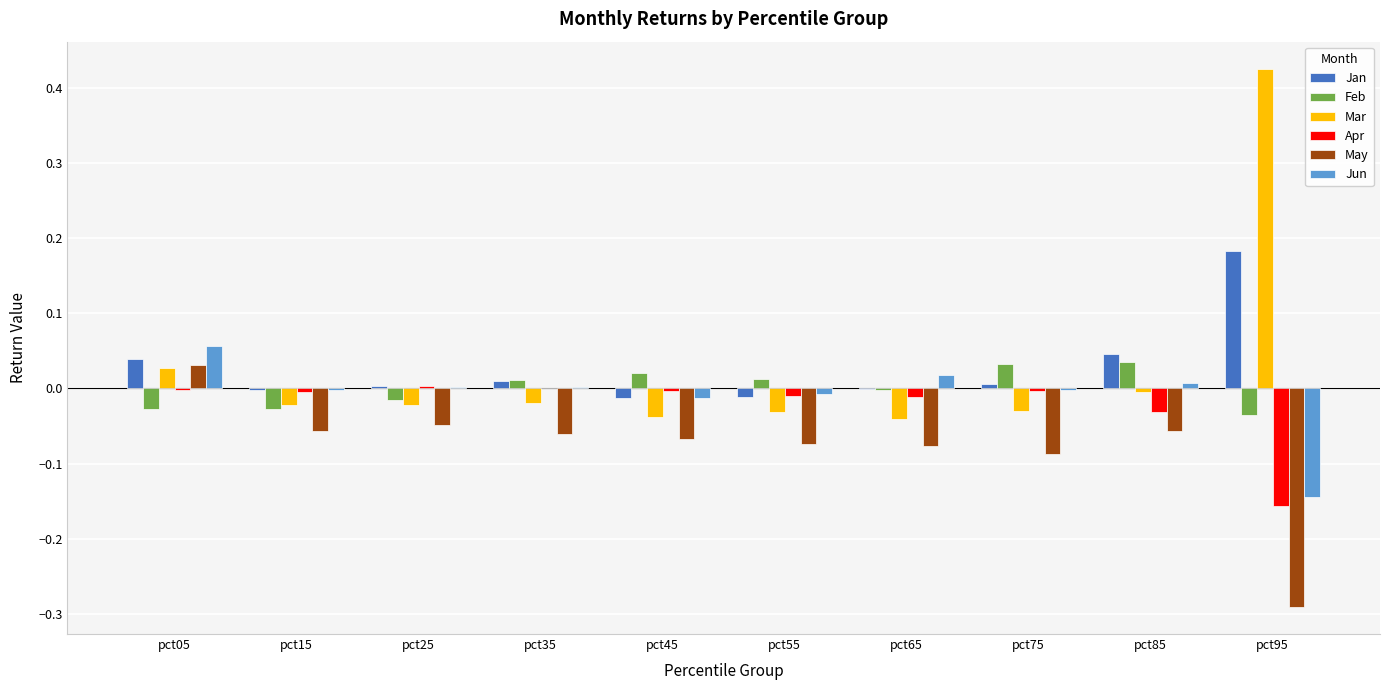

The value of Jan at pct35 is 0.0. True or false?

True